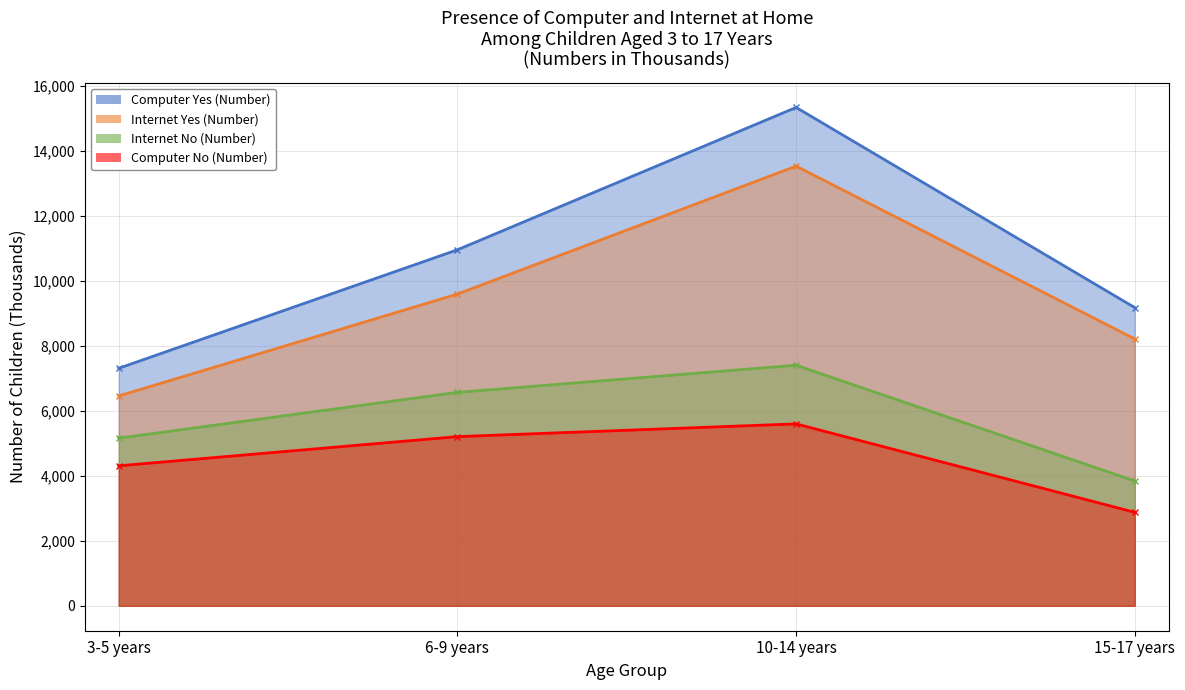

List the series in order of their overall mean, lowest first.

Computer No (Number), Internet No (Number), Internet Yes (Number), Computer Yes (Number)